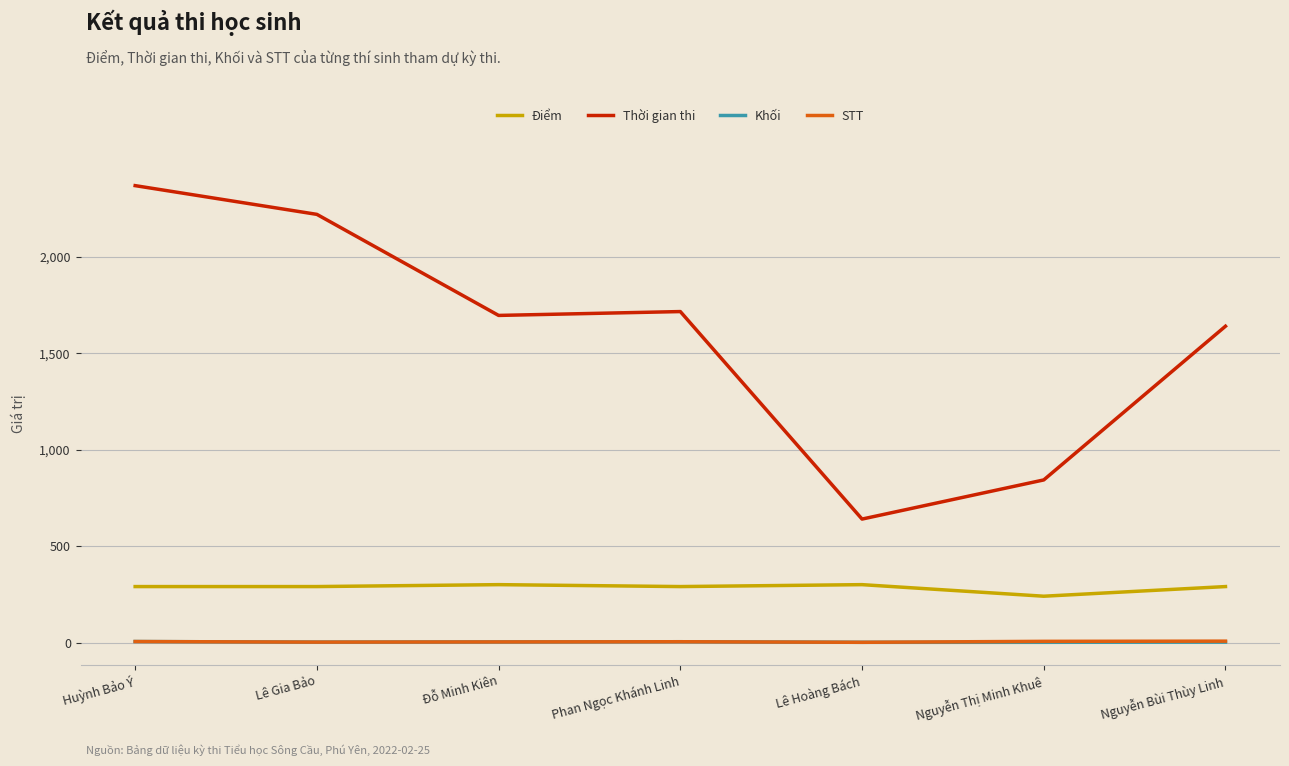

What are all the series names shown in the legend?

Điểm, Thời gian thi, Khối, STT